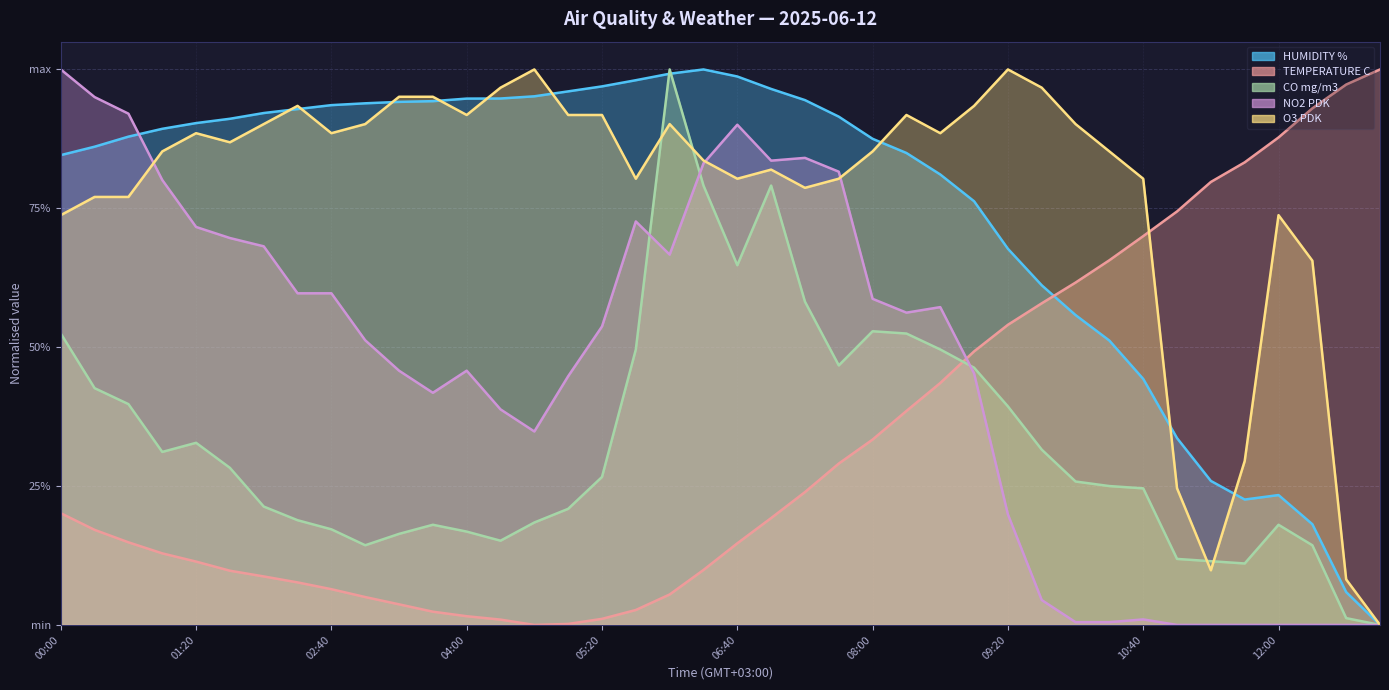

At 13:00, list the series in order from smallest to largest.

HUMIDITY %, CO mg/m3, NO2 PDK, O3 PDK, TEMPERATURE C